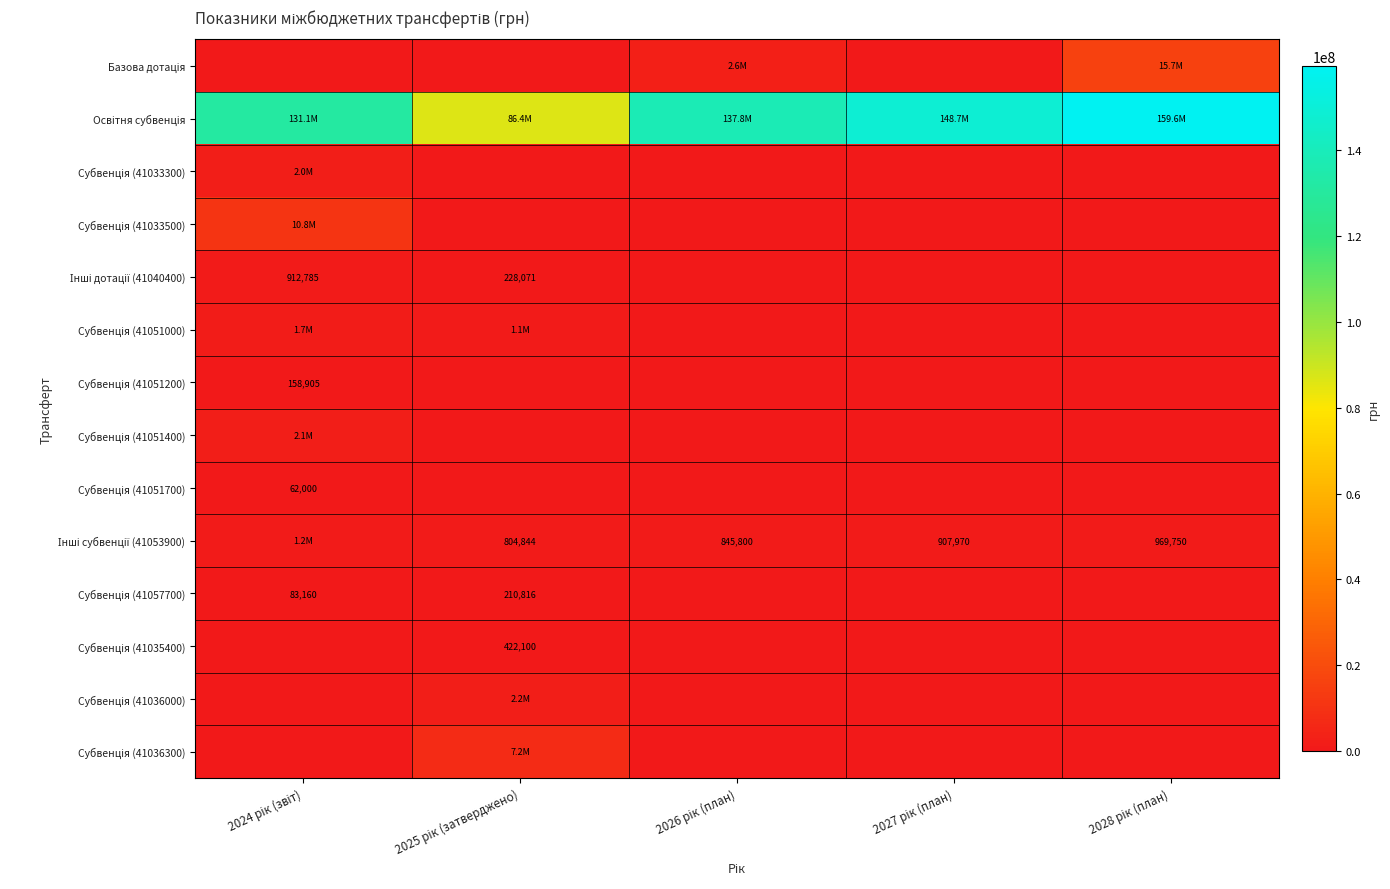

How many values in Субвенція (41051400) are above zero?

1